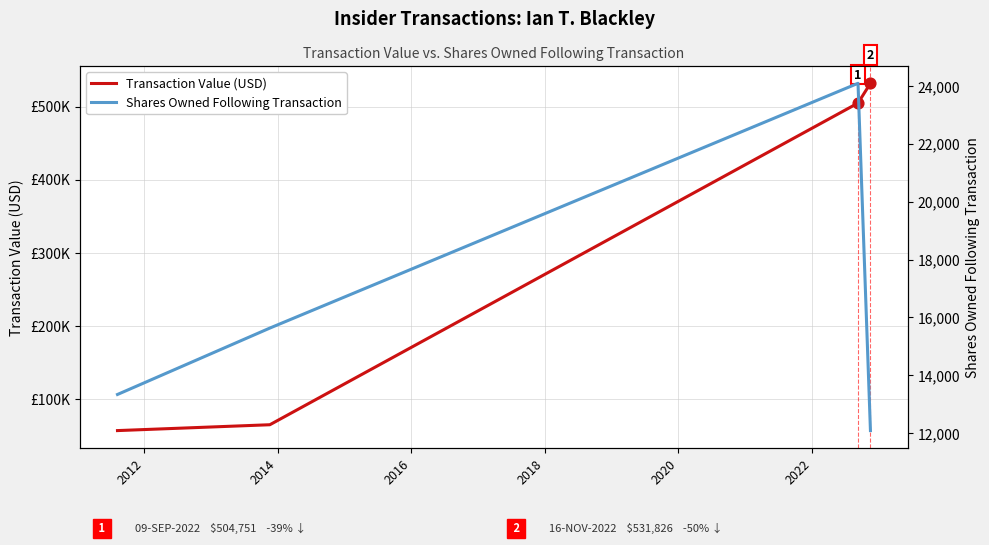

Which series contains the lowest Y value?

Shares Owned Following Transaction